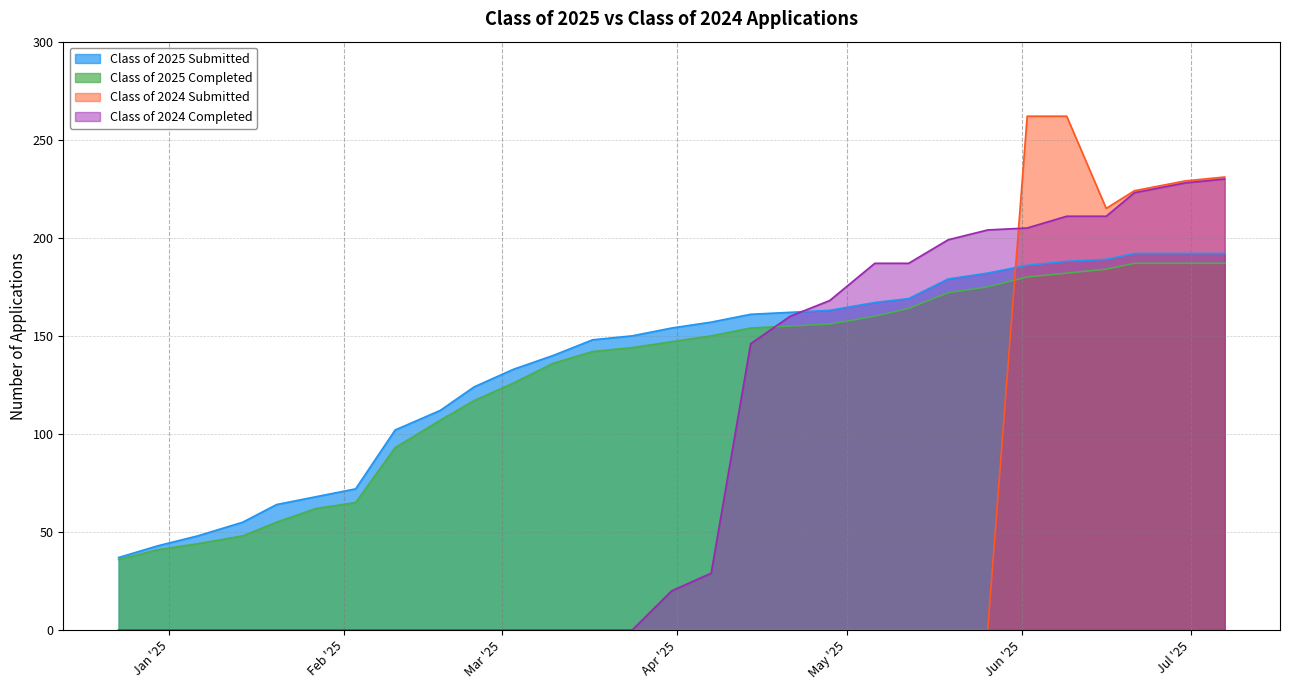

What position from the right is 05/06/2025?

10